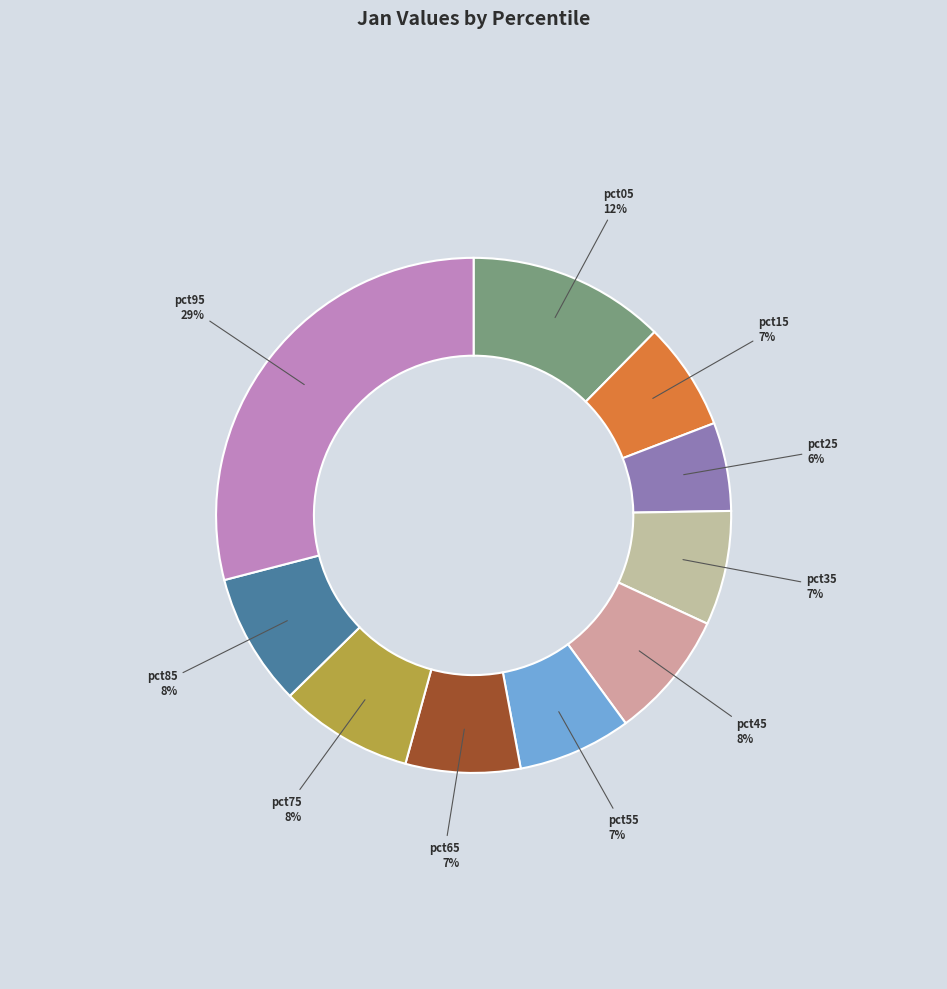

Is the sum of pct55 and pct05 greater than half?

No